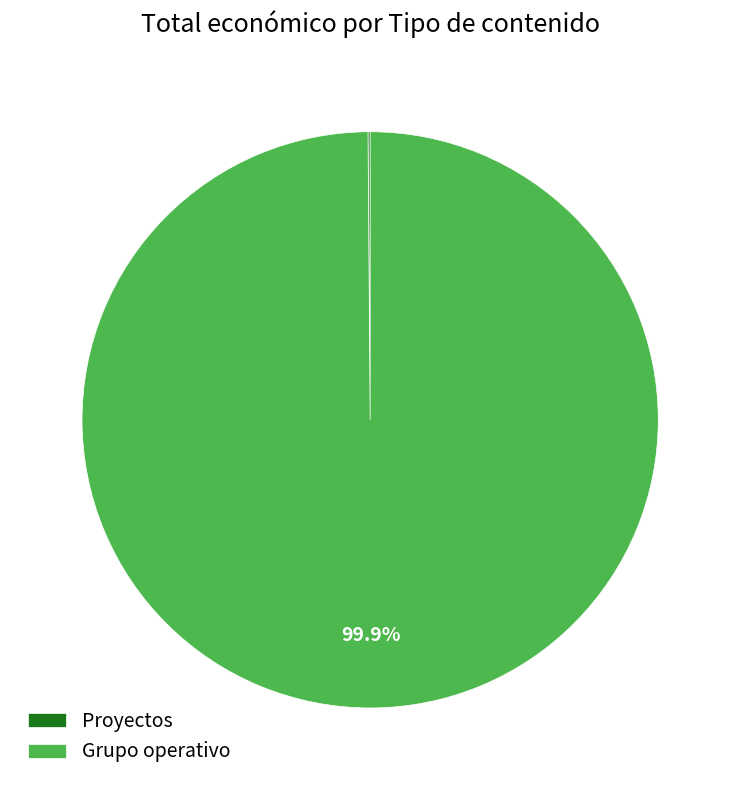

Which slice is the largest?

Grupo operativo